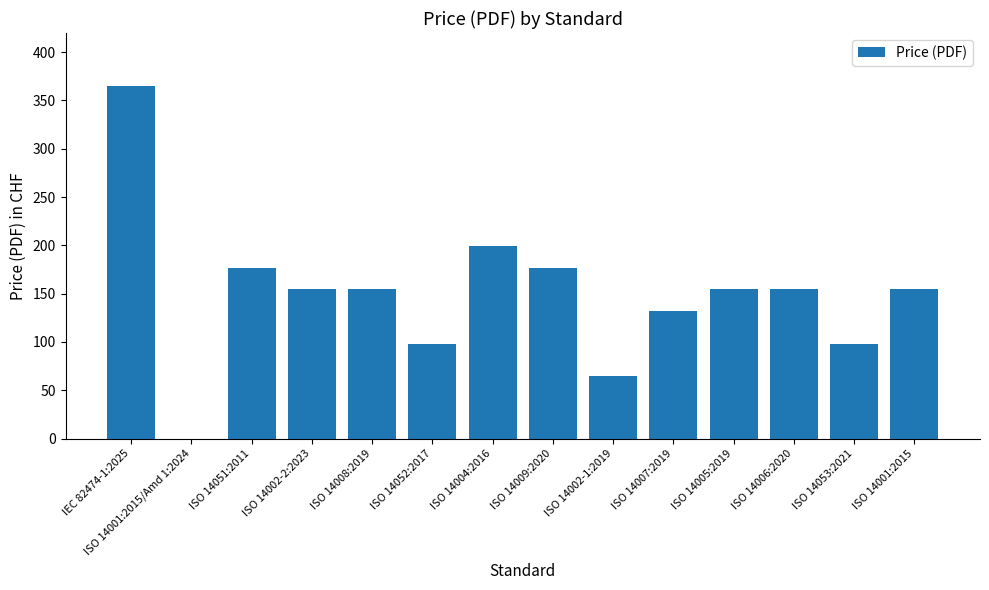

What is the greatest value displayed?

365